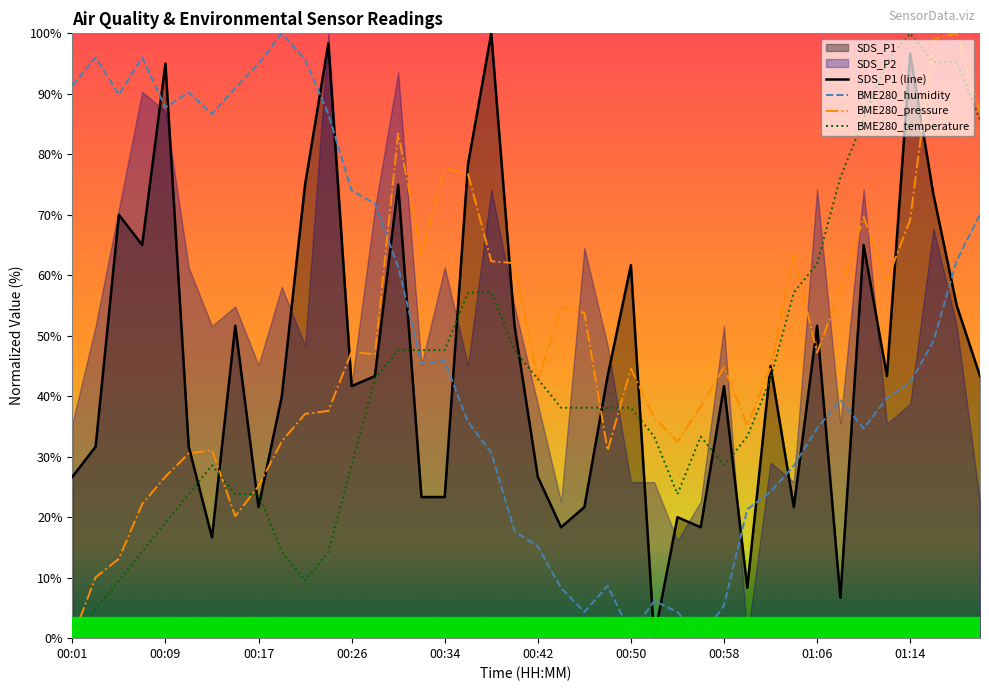

At which category does SDS_P1 reach its first local valley?

00:07